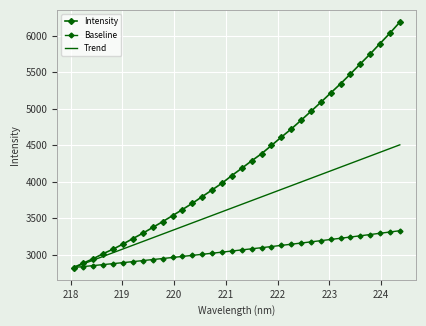

True or false: Intensity and Trend cross at least once.

False